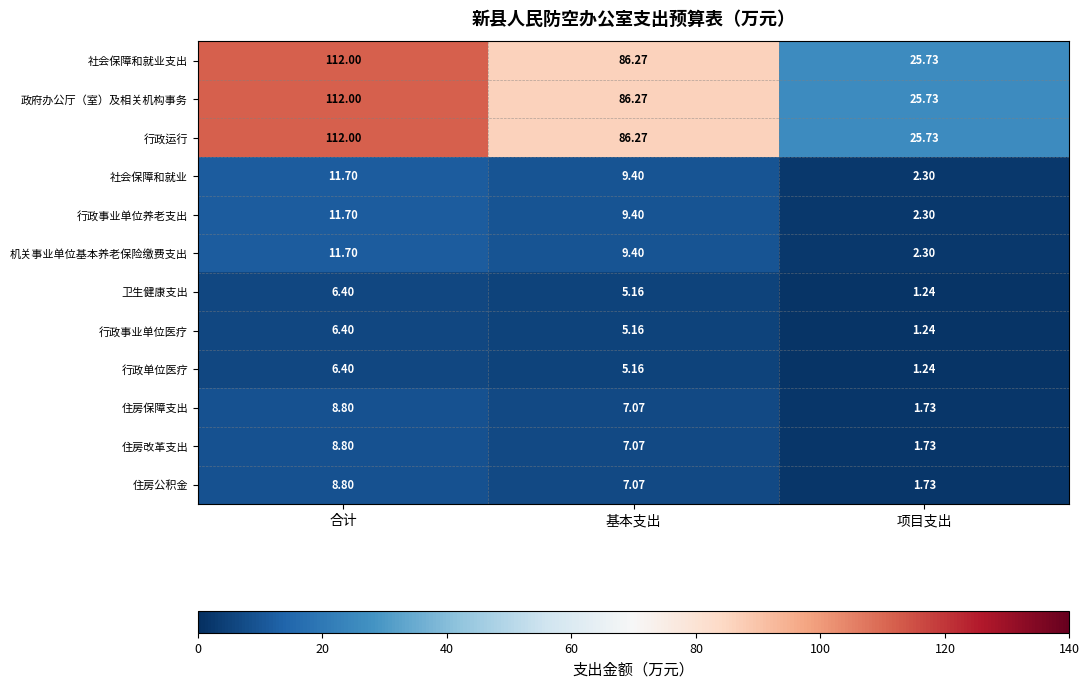

At which label does 机关事业单位基本养老保险缴费支出 first exceed 9?

合计